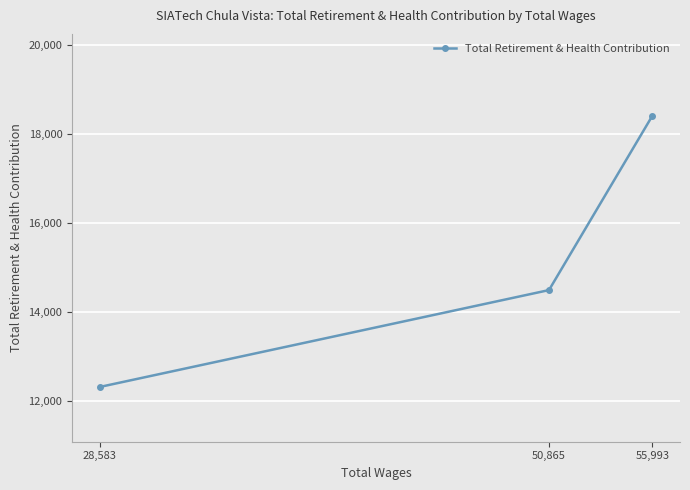

What is the sum of all values?

45219